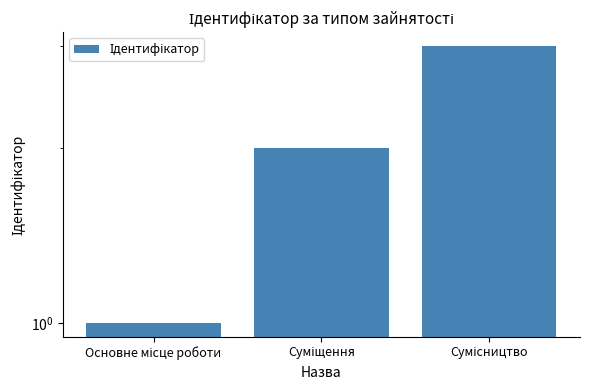

What is the average value?

2